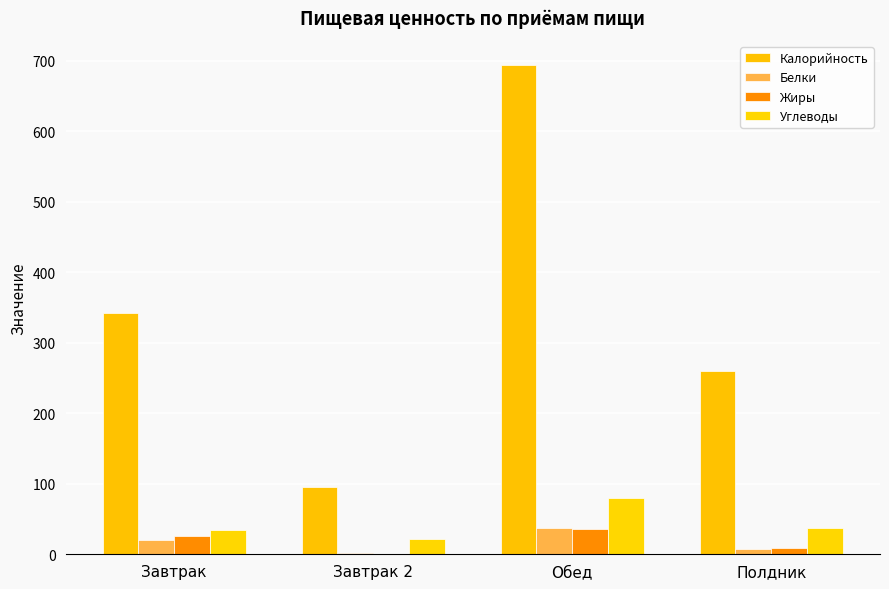

Reading right to left, what are all the values shown in this chart?

Калорийность: 260.3	693.2	96.0	341.5
Белки: 7.9	37.4	1.5	19.6
Жиры: 9.1	35.9	0.5	25.5
Углеводы: 37.2	79.8	21.0	34.4